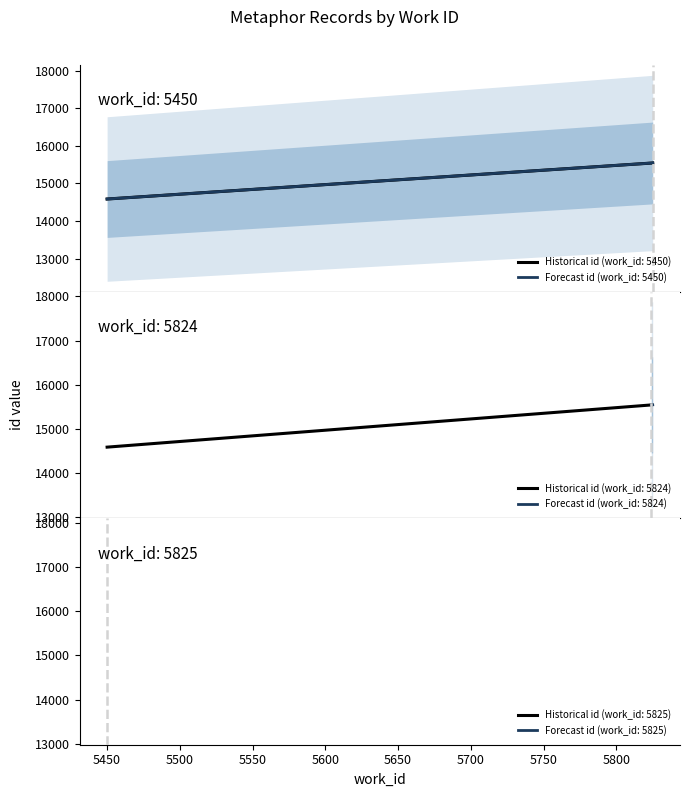

Where does the data first go above 15541?

5825